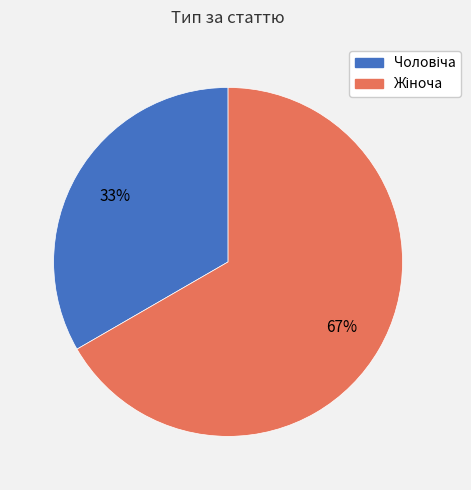

Is there any slice that represents more than half of the pie?

Yes